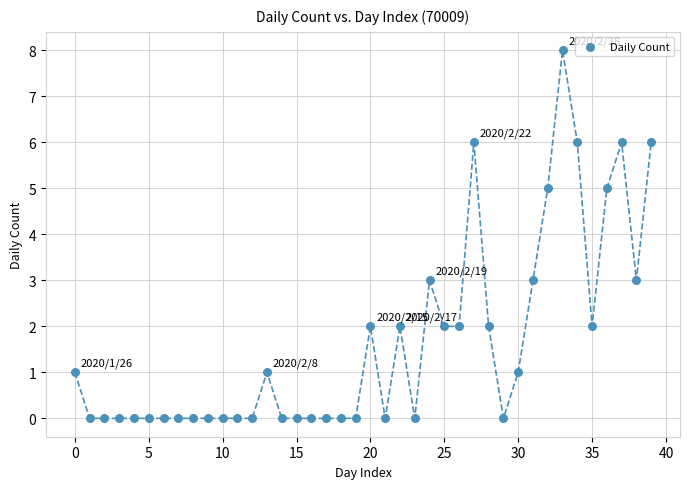

What is the range of Y values (max minus min)?

8